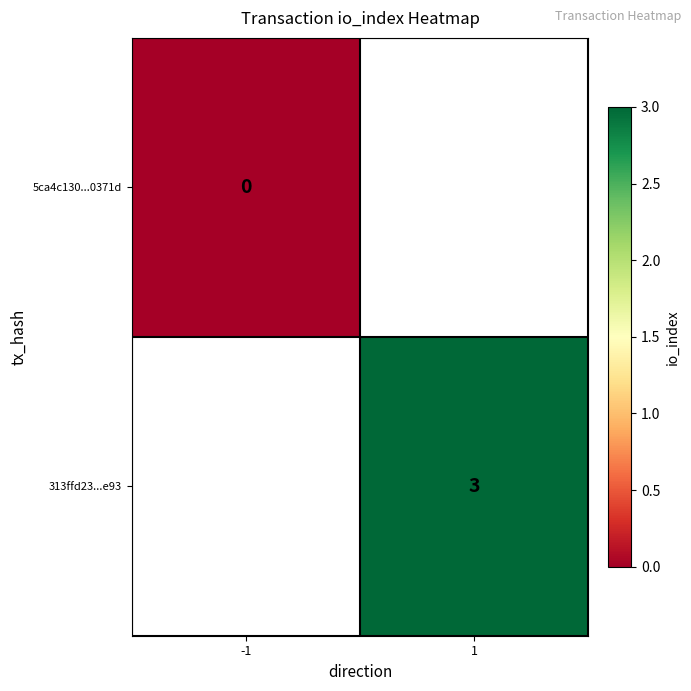

True or false: 313ffd23...e93 has a value of 5 at 1.

False